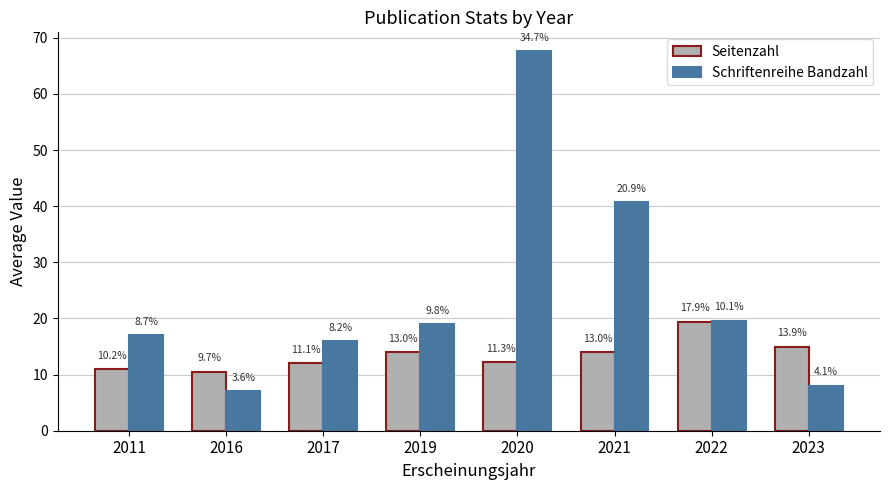

What are all the series names shown in the legend?

Seitenzahl, Schriftenreihe Bandzahl